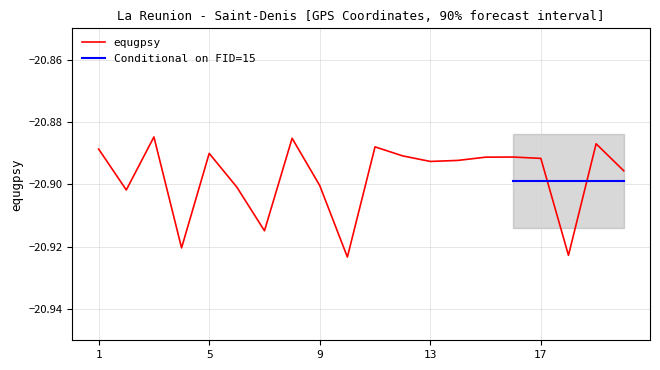

What is the value of the 19th point from the left?

-20.9